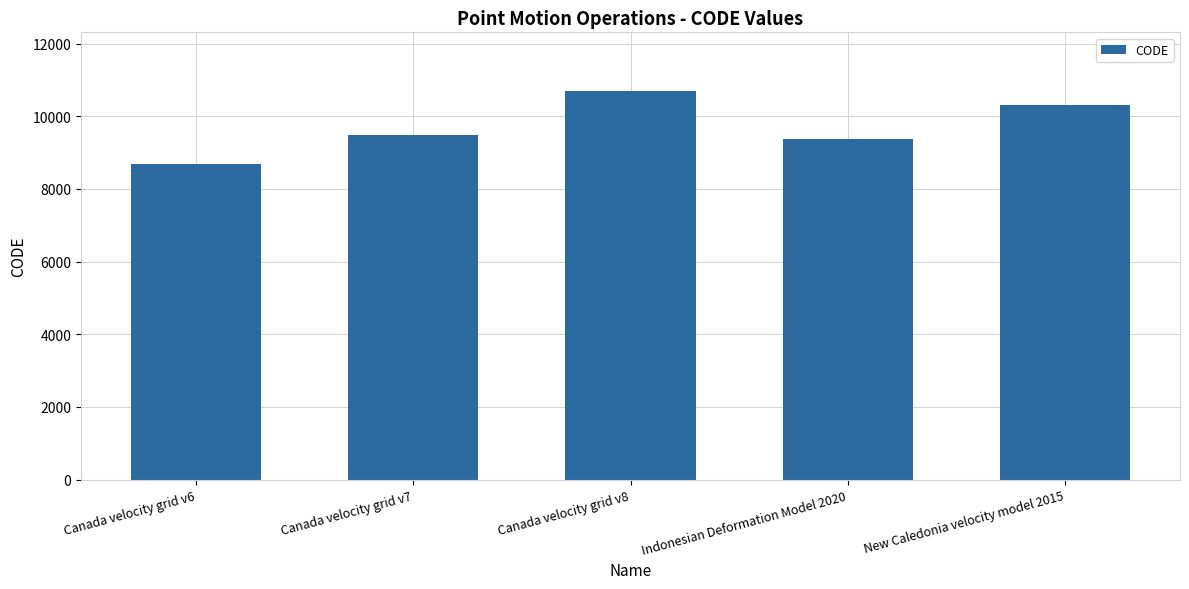

List the labels in order of value, smallest first.

Canada velocity grid v6, Indonesian Deformation Model 2020, Canada velocity grid v7, New Caledonia velocity model 2015, Canada velocity grid v8